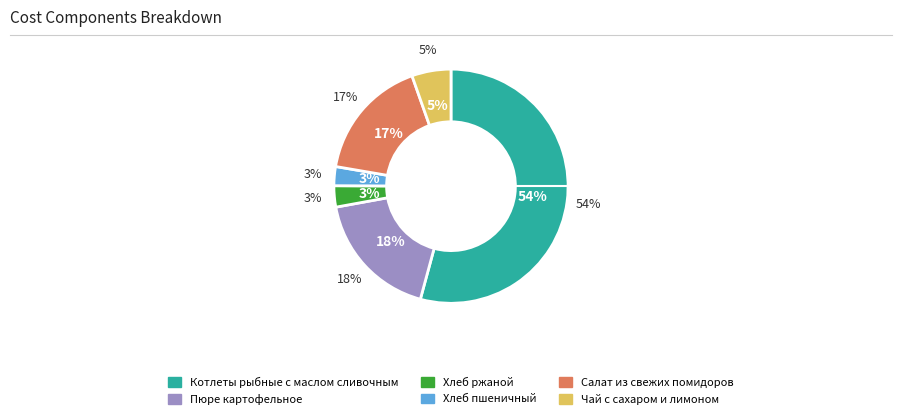

What is the smallest slice in the pie chart?

Хлеб пшеничный